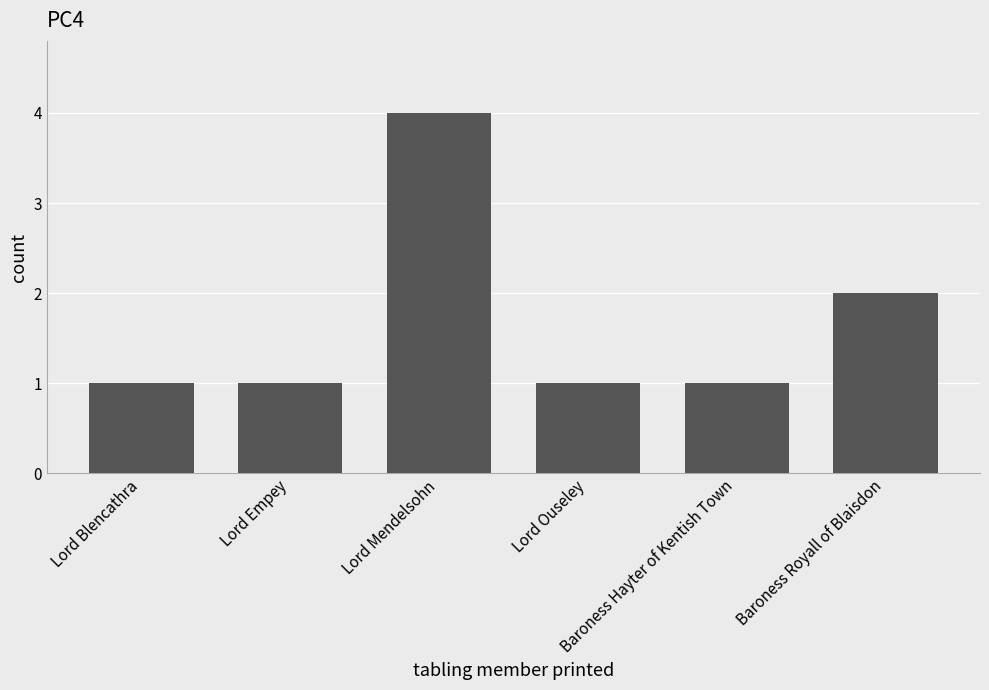

What is the maximum value shown in the chart?

4